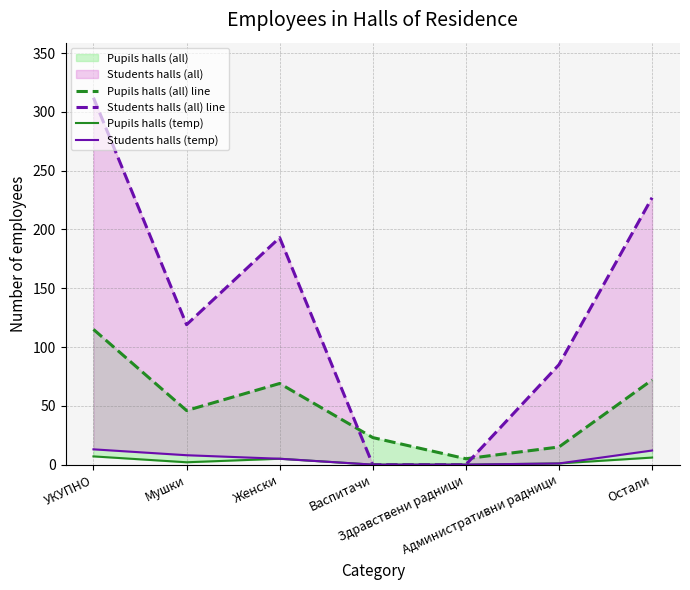

Reading right to left, what are all the values shown in this chart?

Pupils halls (all) line: 72	15	5	23	69	46	115
Students halls (all) line: 227	85	0	0	193	119	312
Pupils halls (temp): 6	1	0	0	5	2	7
Students halls (temp): 12	1	0	0	5	8	13